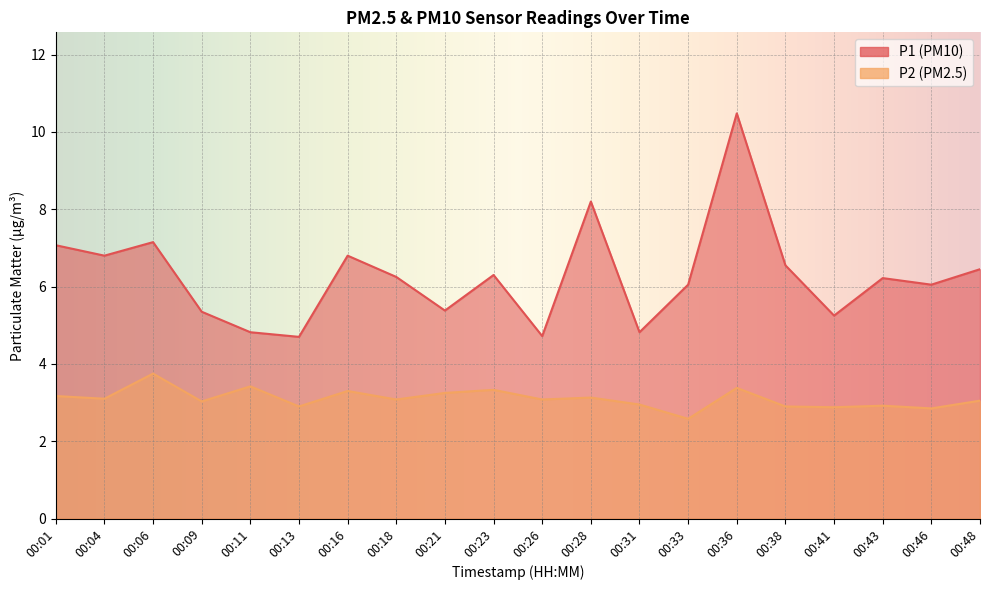

The P1 series shows 1.2 at 00:26. True or false?

False